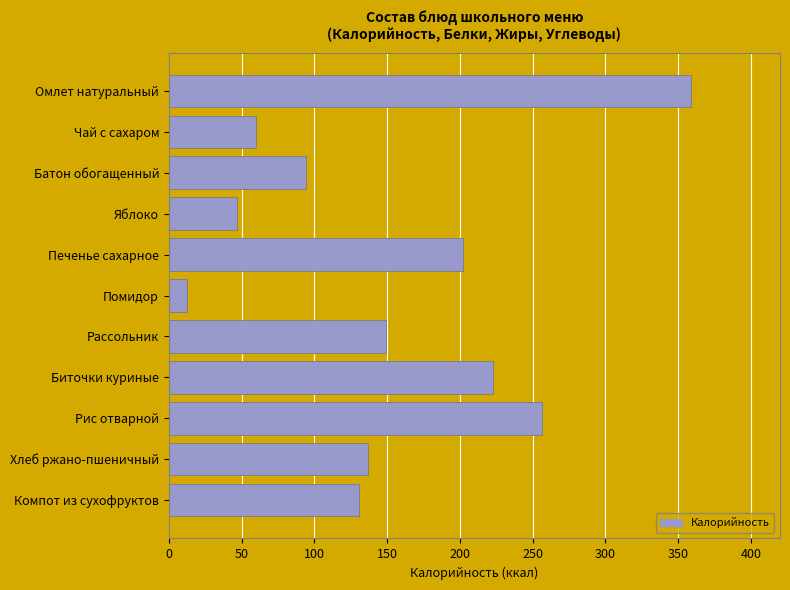

List the labels in order of value, smallest first.

Помидор, Яблоко, Чай с сахаром, Батон обогащенный, Компот из сухофруктов, Хлеб ржано-пшеничный, Рассольник, Печенье сахарное, Биточки куриные, Рис отварной, Омлет натуральный